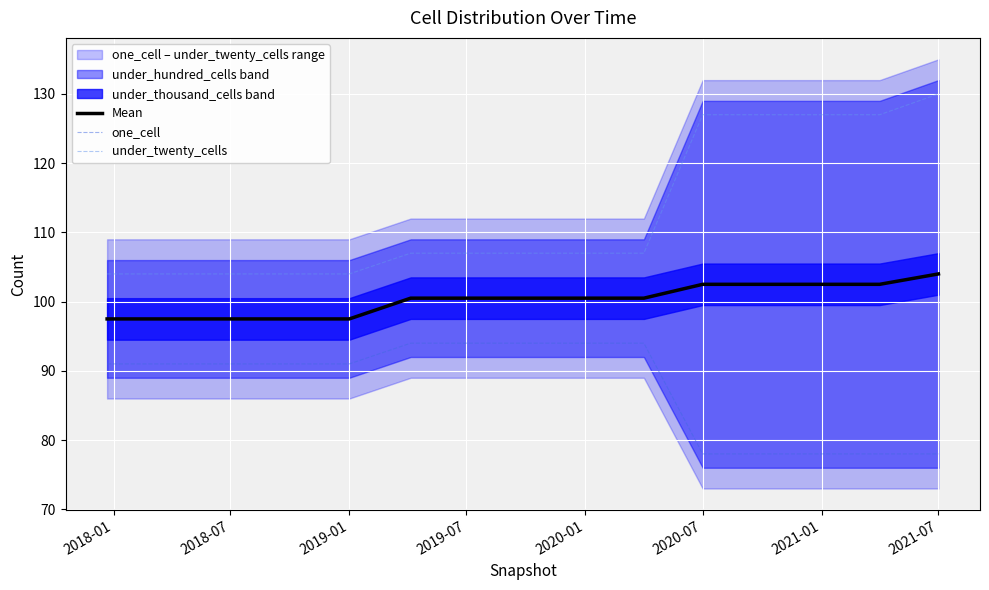

Which category has the highest value in the under_twenty_cells series?

2021-07